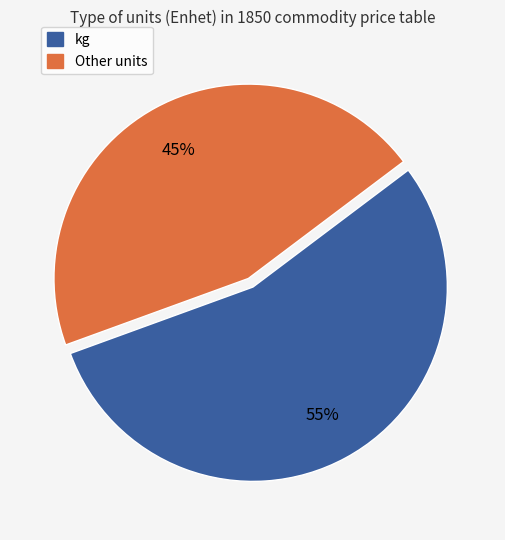

Is there a majority slice in this chart?

Yes